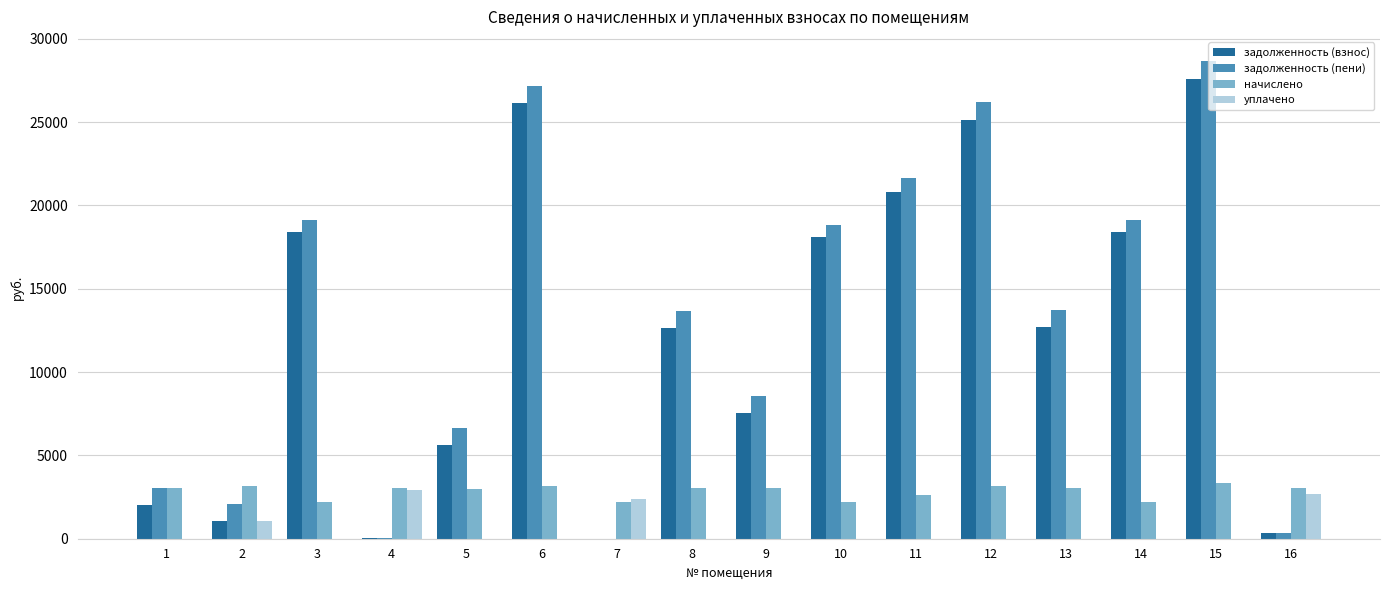

Are the bars grouped side by side (vs. stacked)?

Yes